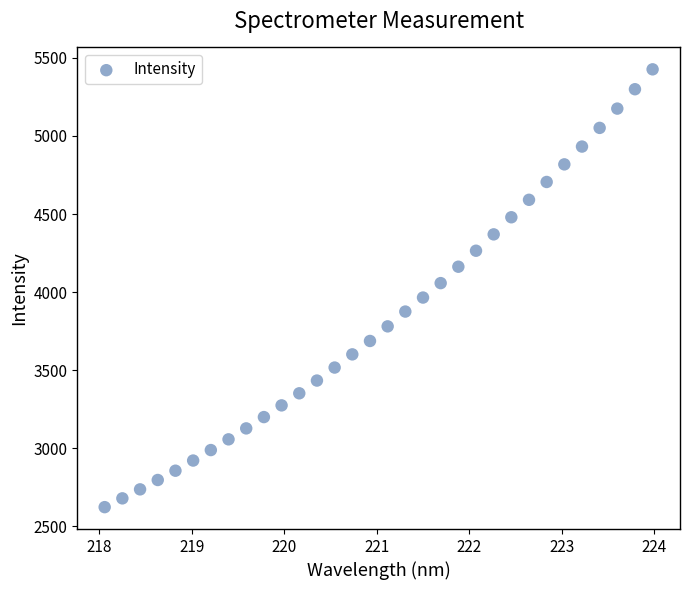

What is the range of Y values (max minus min)?

2802.4